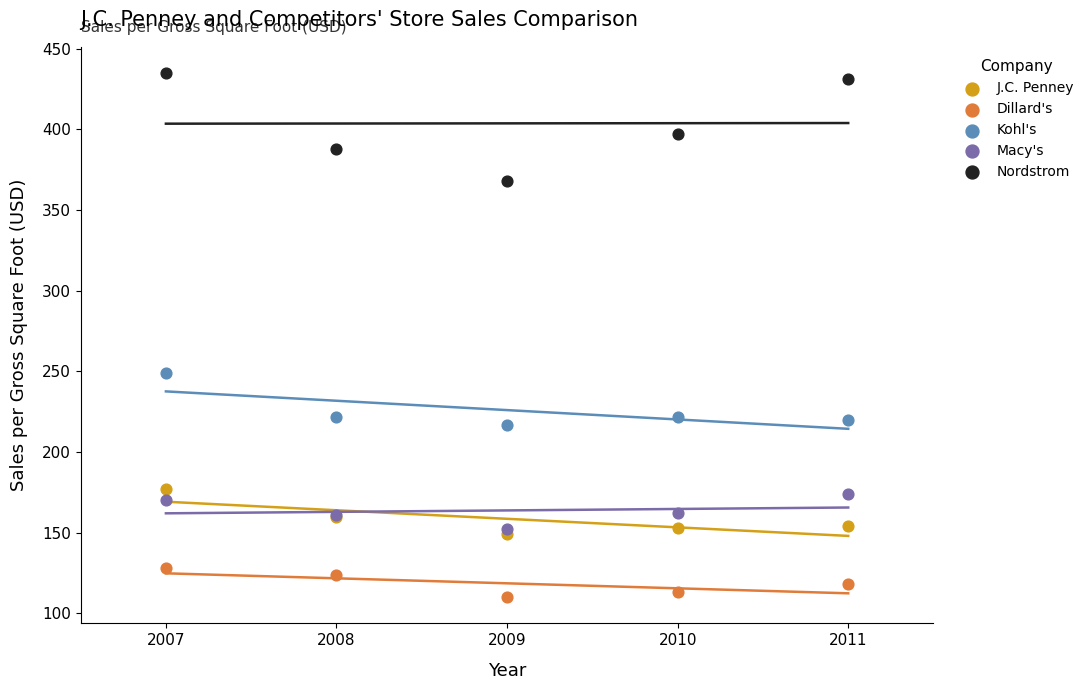

Which series contains the lowest Y value?

Dillard's